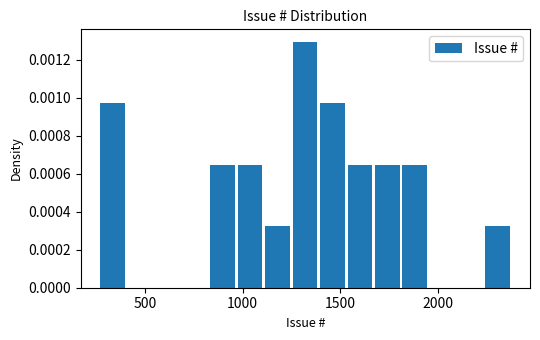

Around what value on the x-axis is the tallest bar? Give the approximate position of its centre, as read against the axis.

1300